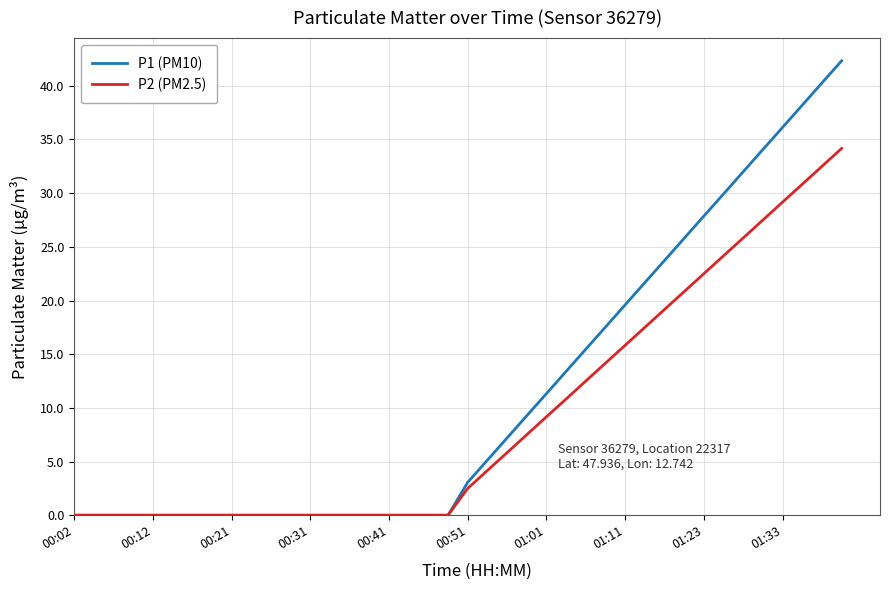

List the series in order of their peak value, highest first.

P1 (PM10), P2 (PM2.5)